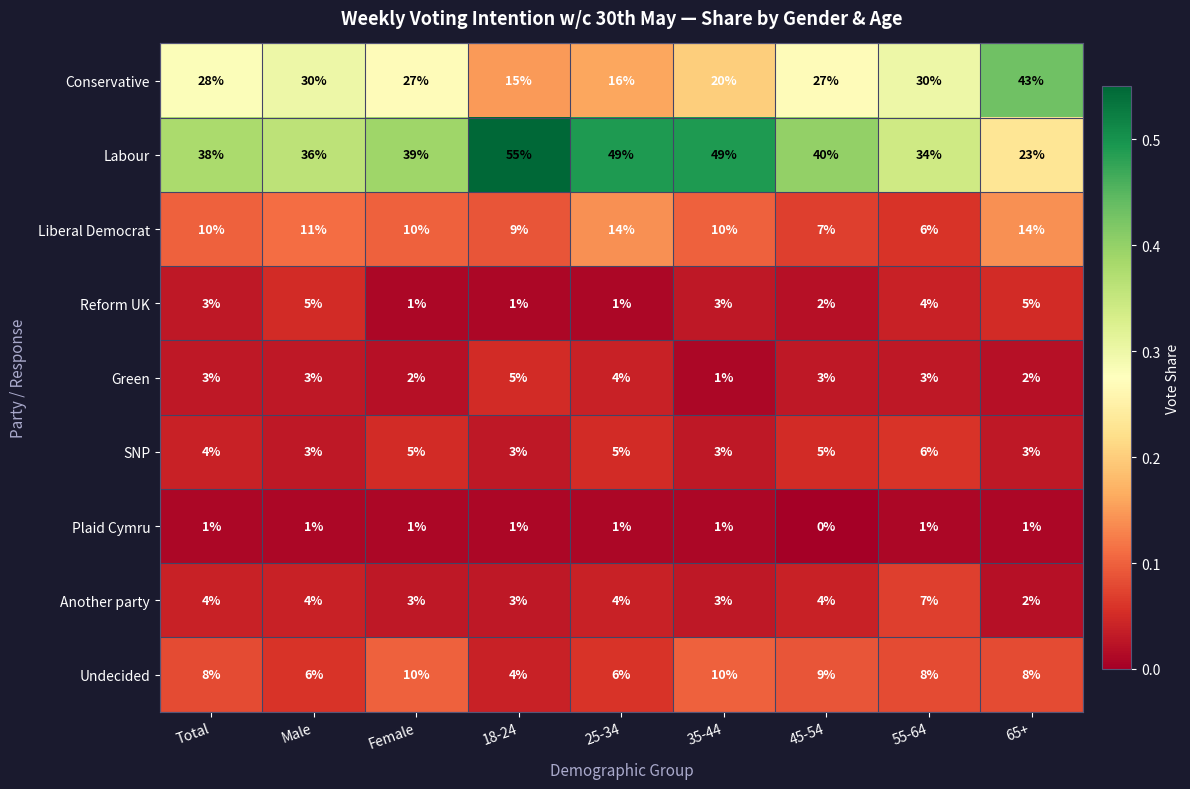

The Another party series shows 4 at 45-54. True or false?

True